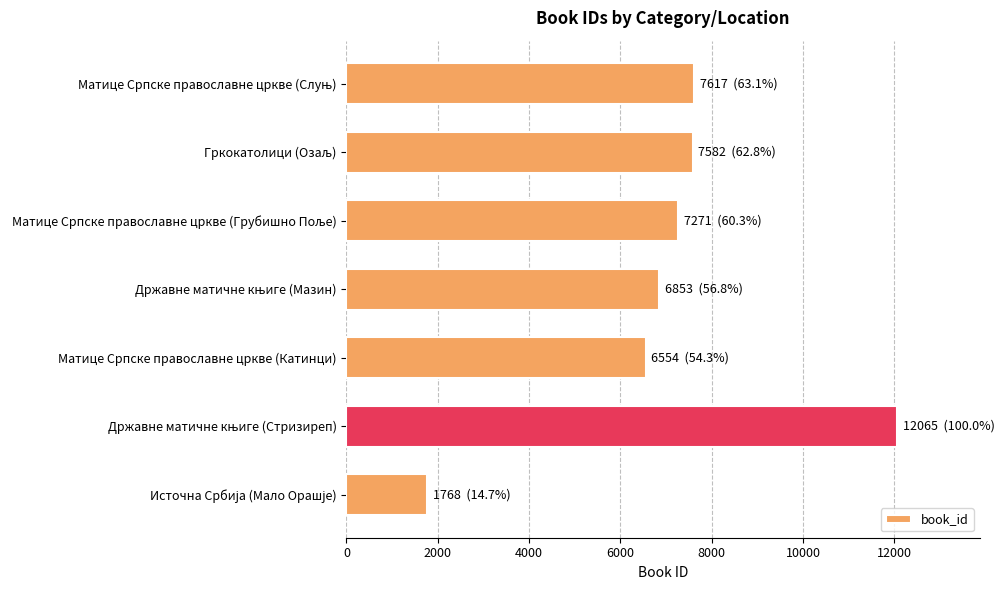

The value at Матице Српске православне цркве (Катинци) is 6554. True or false?

True